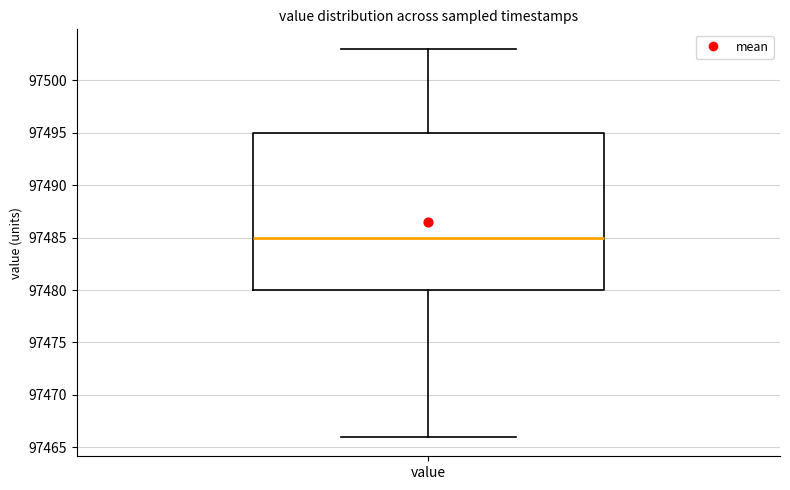

Where is the upper edge of the box for value on the y-axis? The values are not printed on the chart, so give them approximately, as read against the axis.

97495